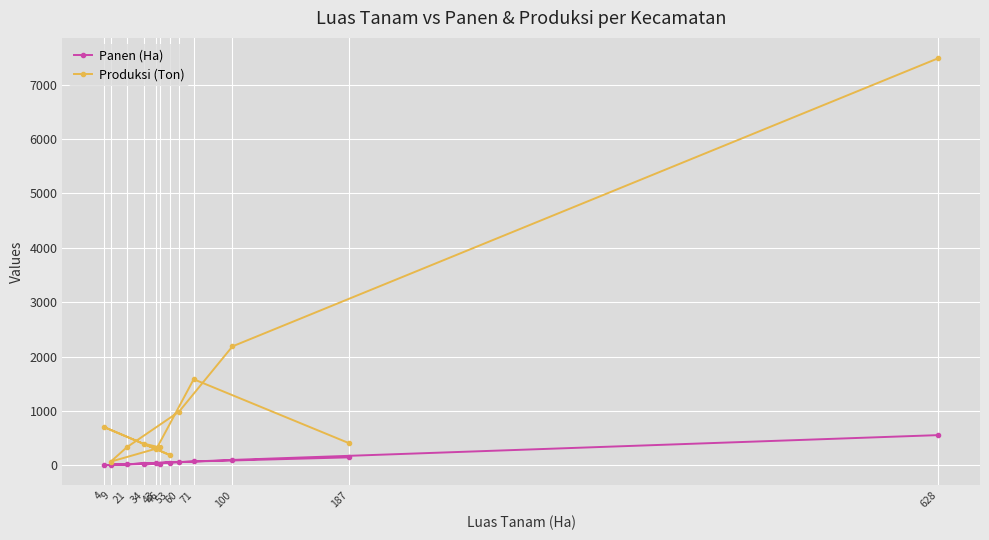

Which series has the widest spread of values?

Produksi (Ton)